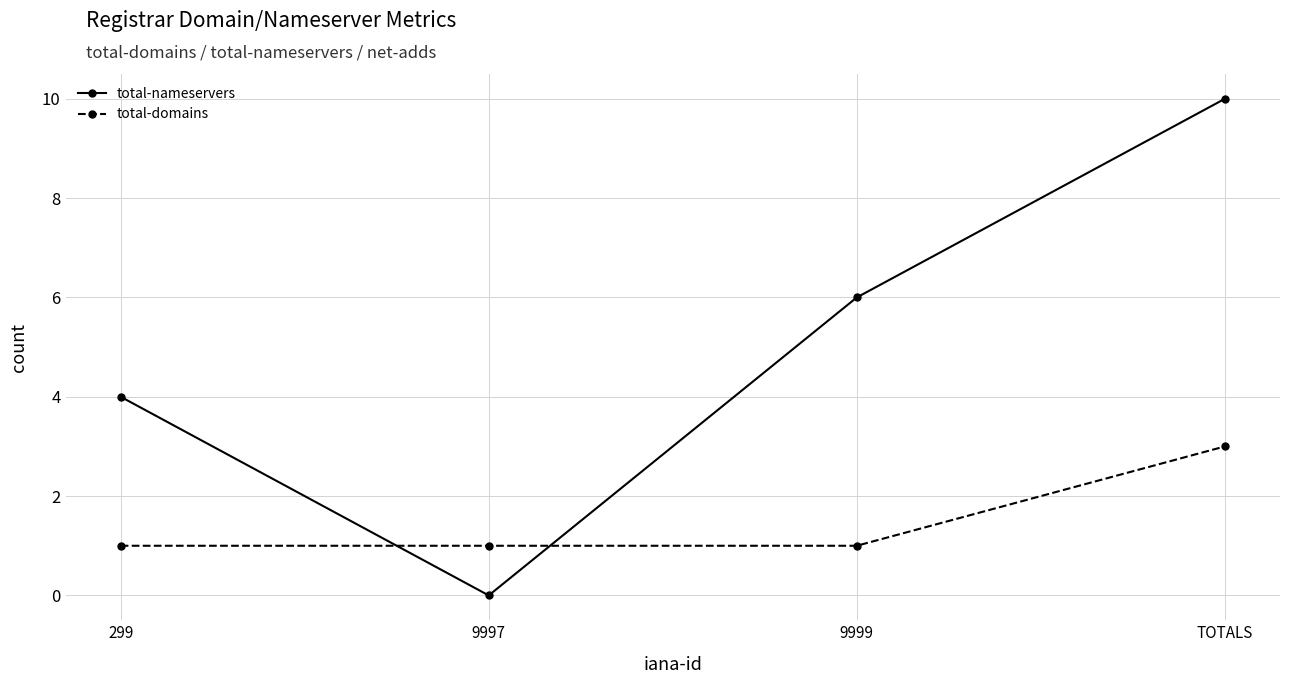

At how many categories does at least one series exceed 7?

1